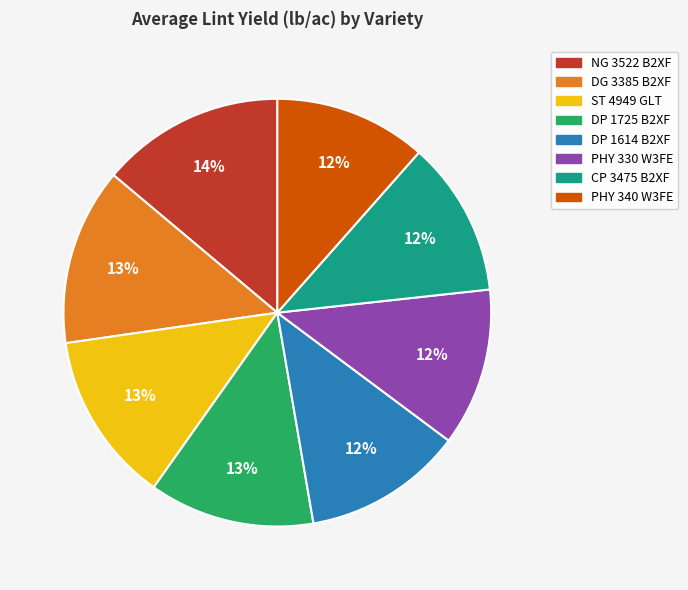

To the nearest percent, what is the combined percentage of DP 1614 B2XF and DG 3385 B2XF?

25%